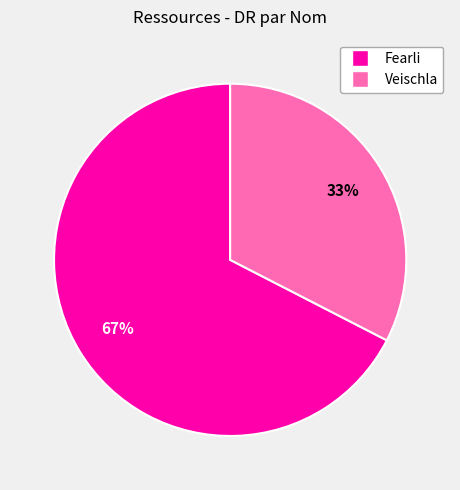

True or false: Fearli accounts for 67% of the total.

True